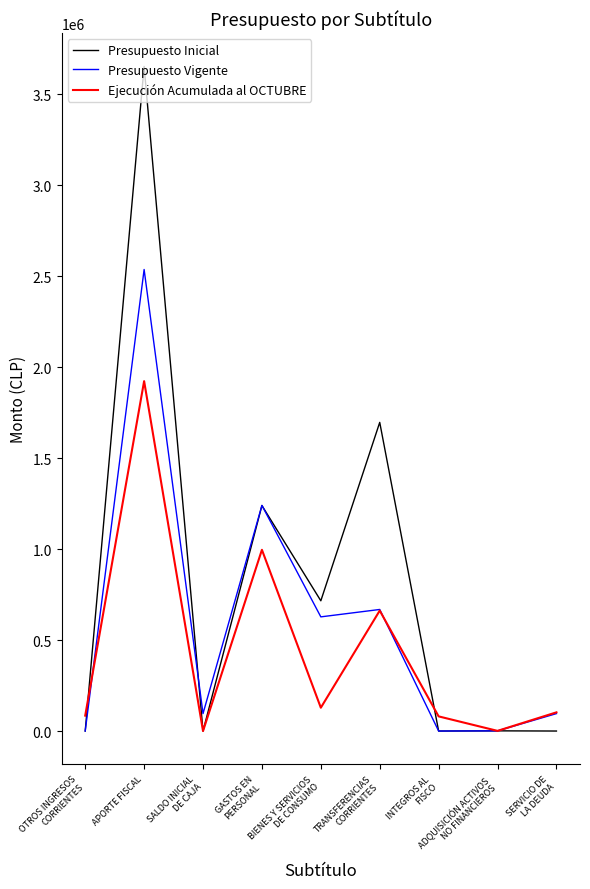

Which series has the widest spread of values?

Presupuesto Inicial